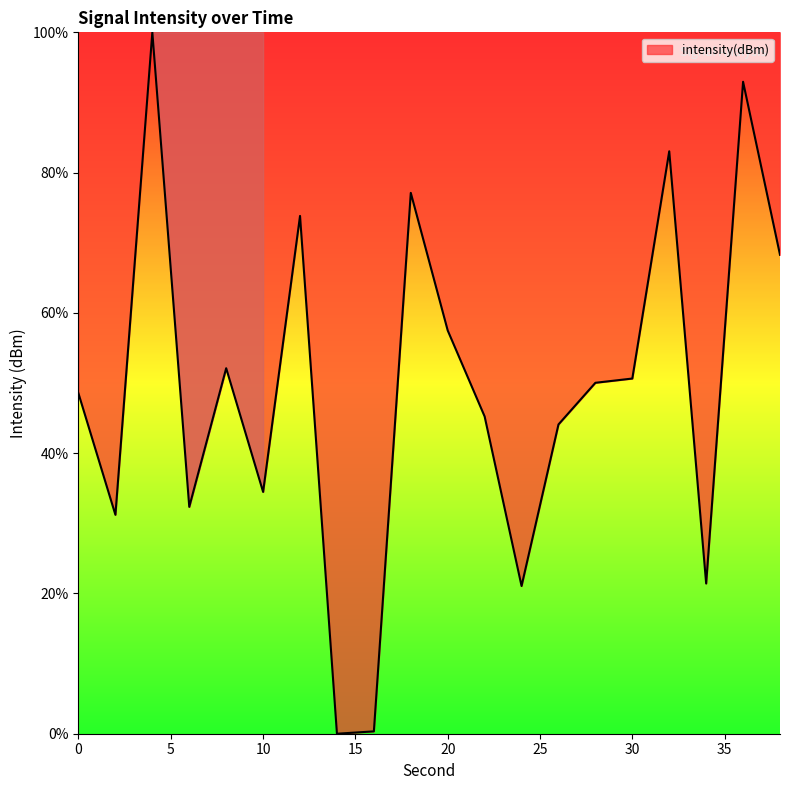

How many distinct data groups are displayed?

1